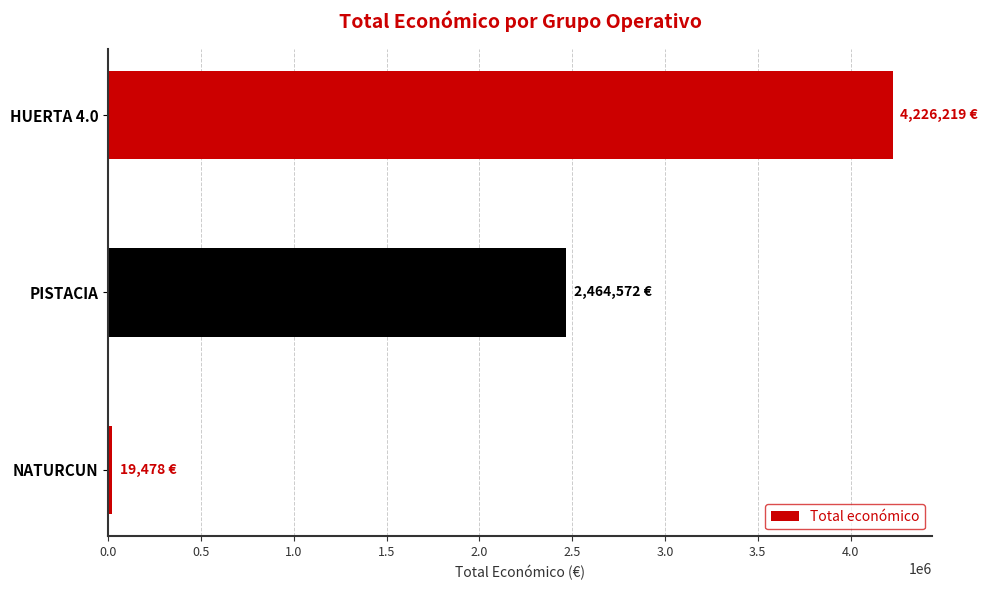

At which label is the value closest to 2122848?

PISTACIA